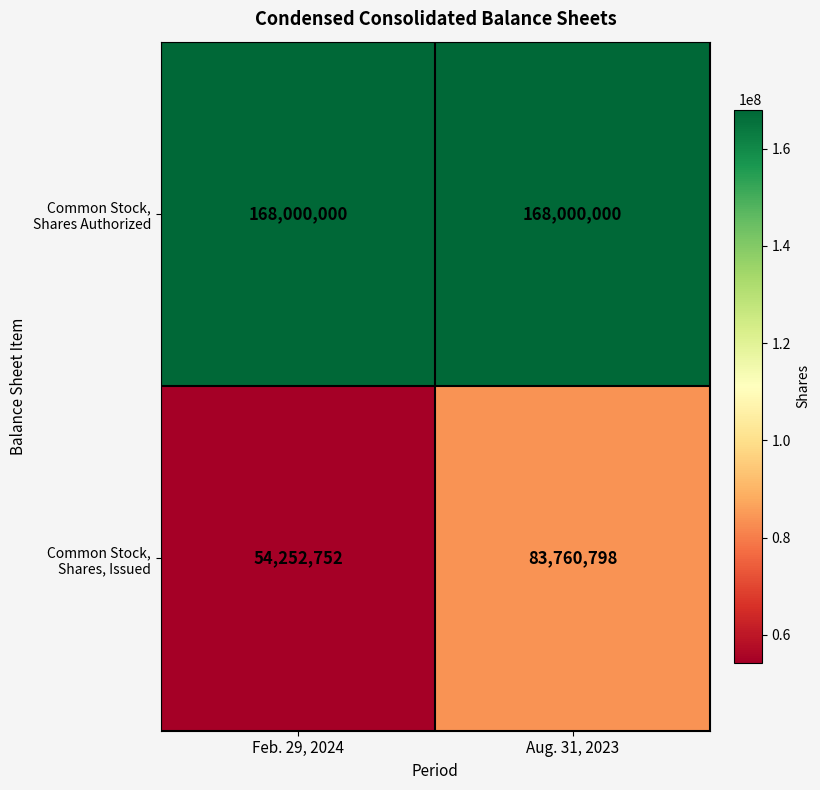

What is the total value across all series at Feb. 29, 2024?

222252752